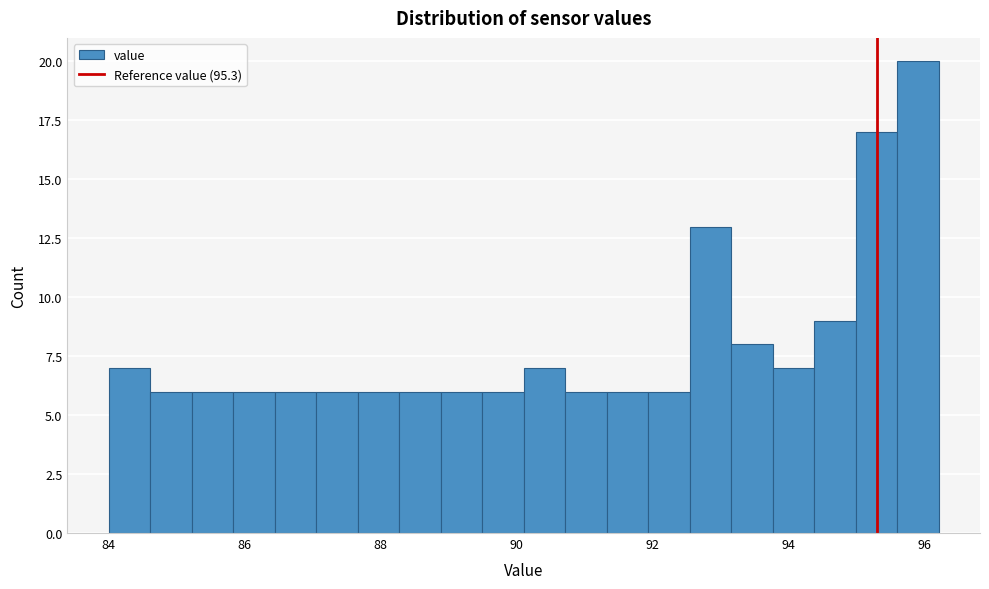

Read against the x-axis, roughly where is the centre of the tallest bar?

95.8